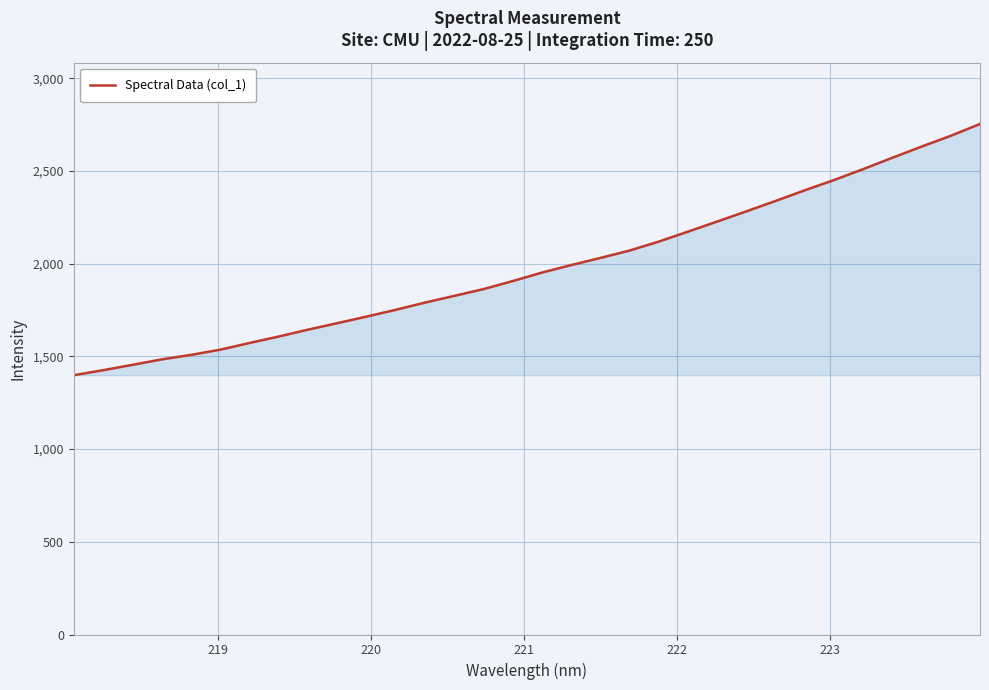

What is the difference between the maximum and minimum values?

1355.6